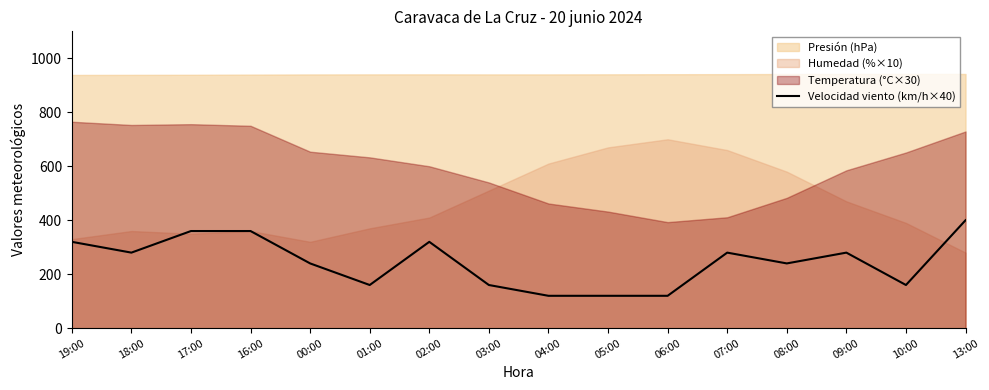

At which label does the data first exceed 280?

19:00